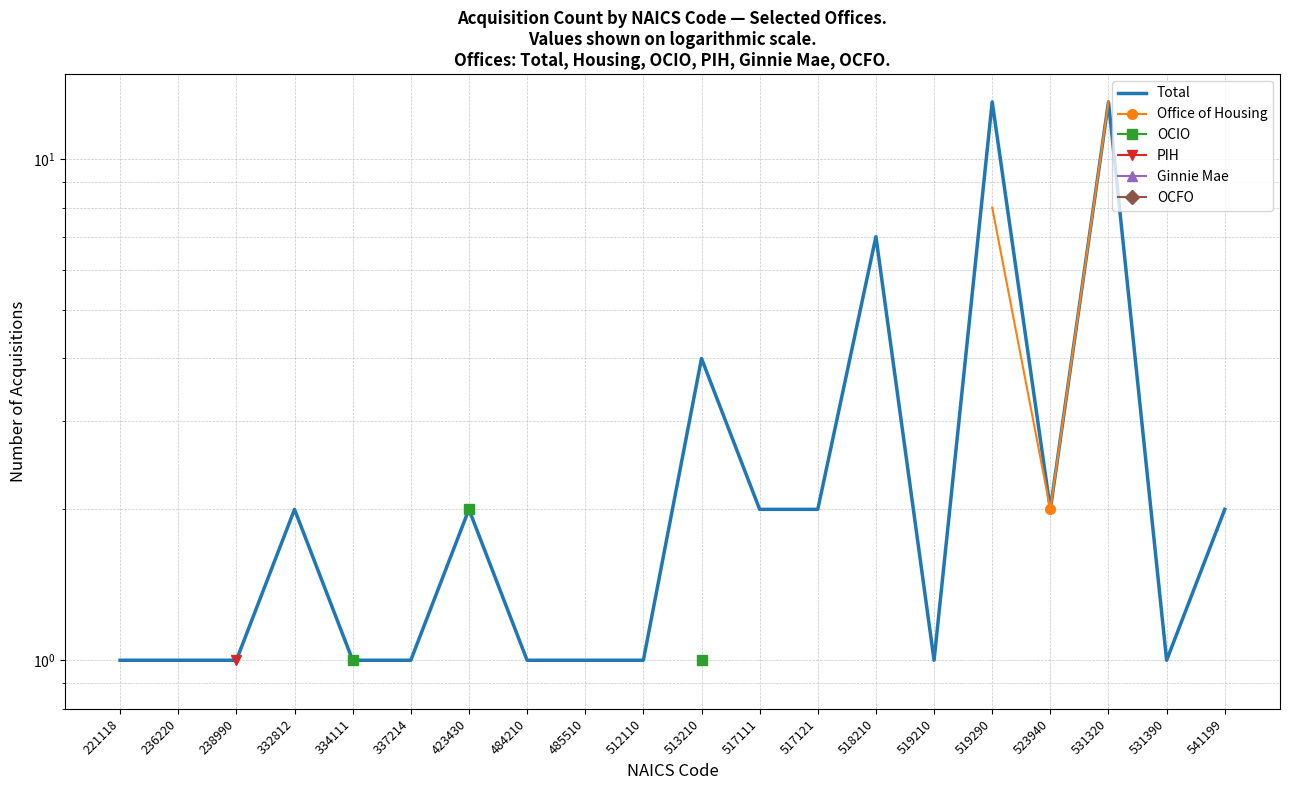

How many lines are shown in the chart?

6